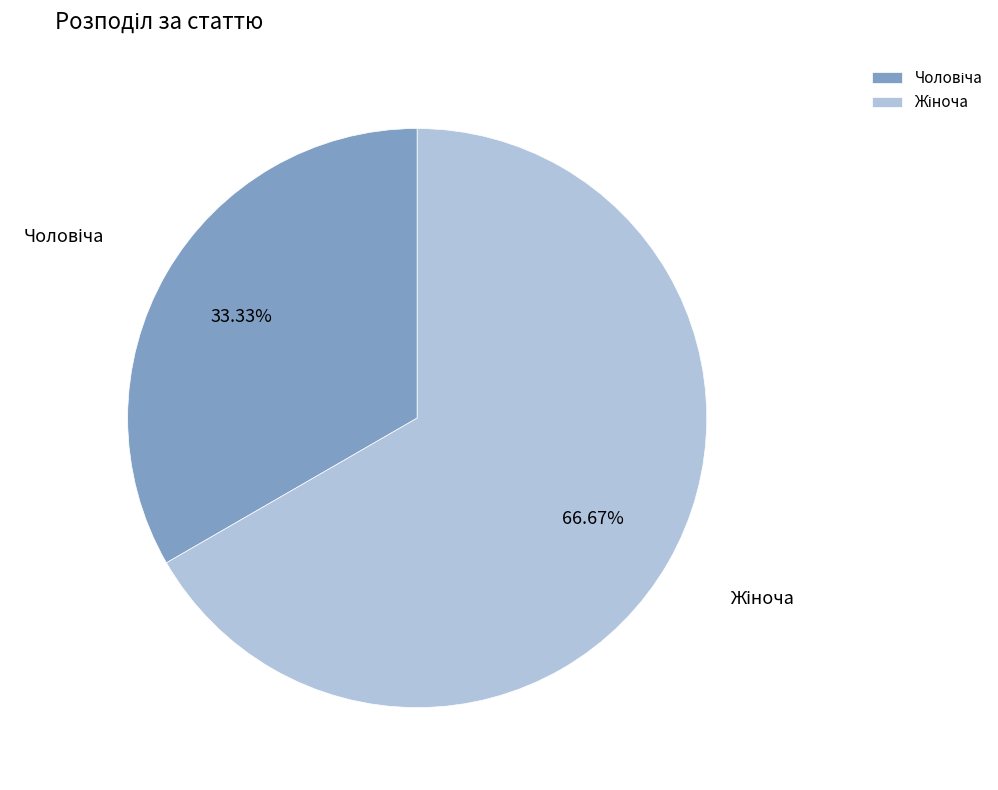

Does any single category account for the majority?

Yes